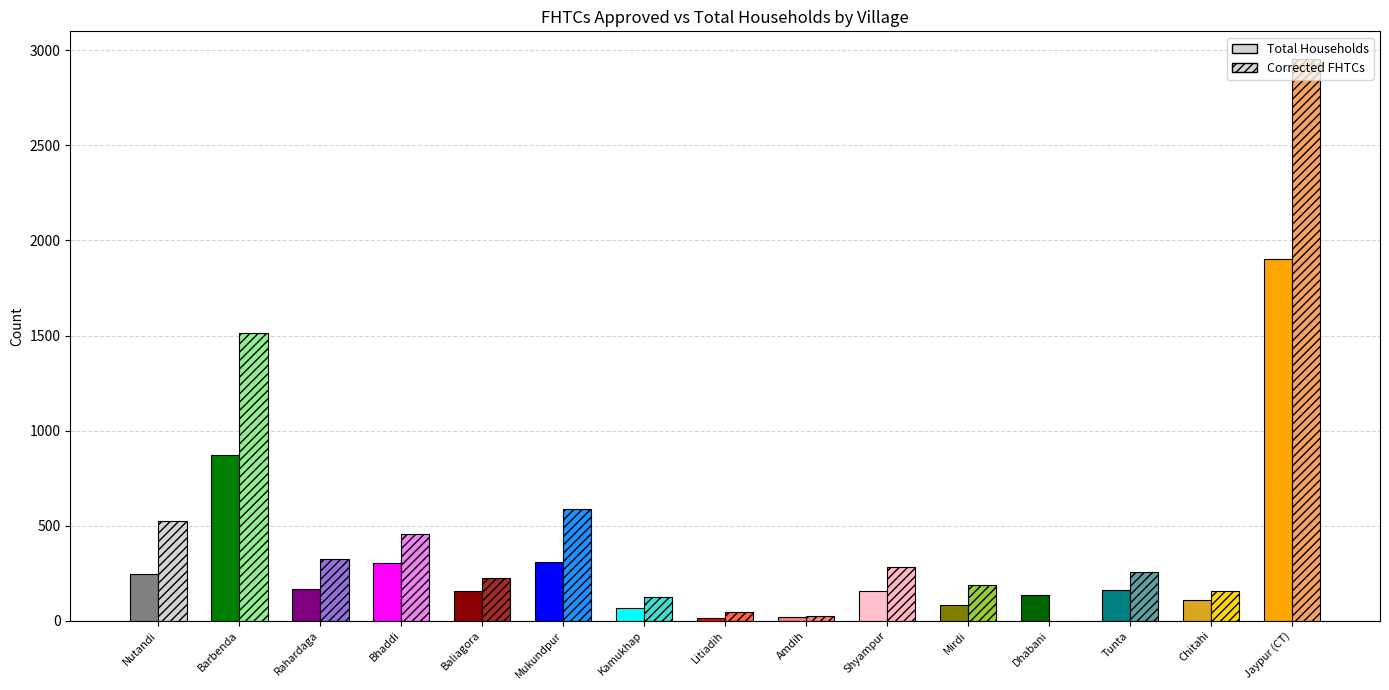

What is the maximum value for Corrected FHTCs?

2953